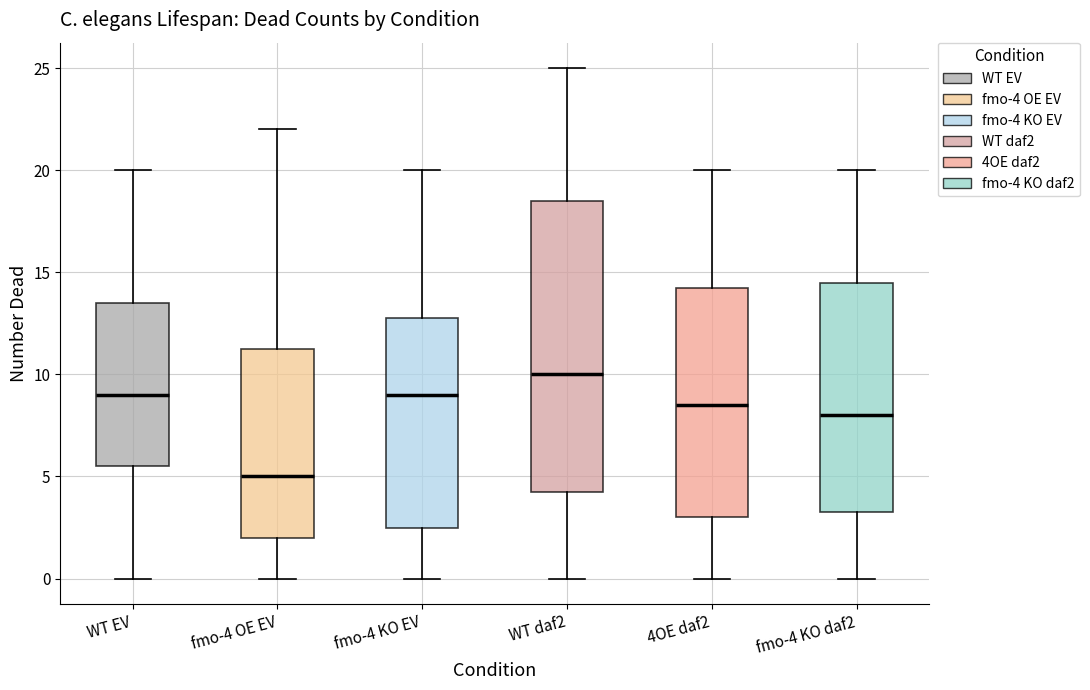

Where is the upper edge of the box for 4OE daf2 on the y-axis? The values are not printed on the chart, so give them approximately, as read against the axis.

14.5